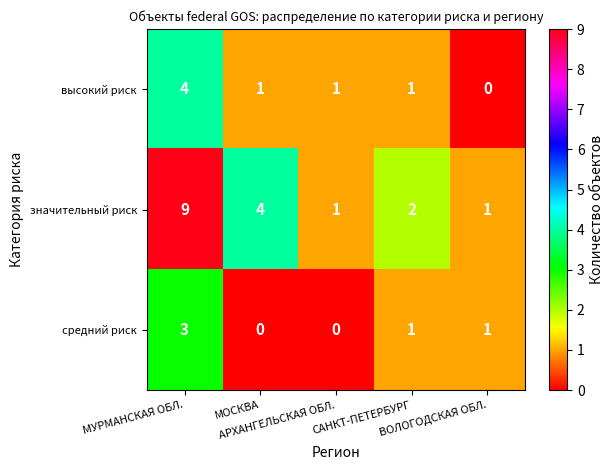

List the series in order of their peak value, highest first.

значительный риск, высокий риск, средний риск